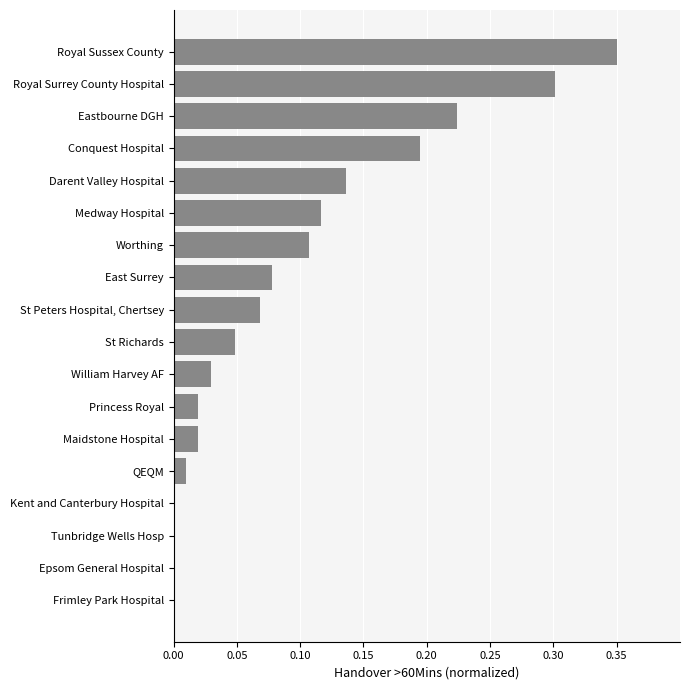

What is the sum of all values?

1.7